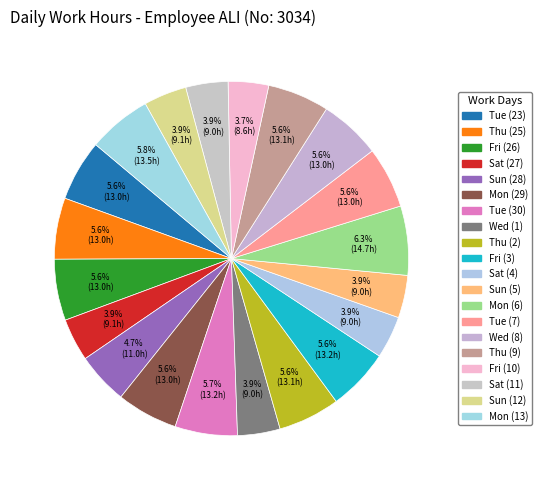

Is there any slice that represents more than half of the pie?

No